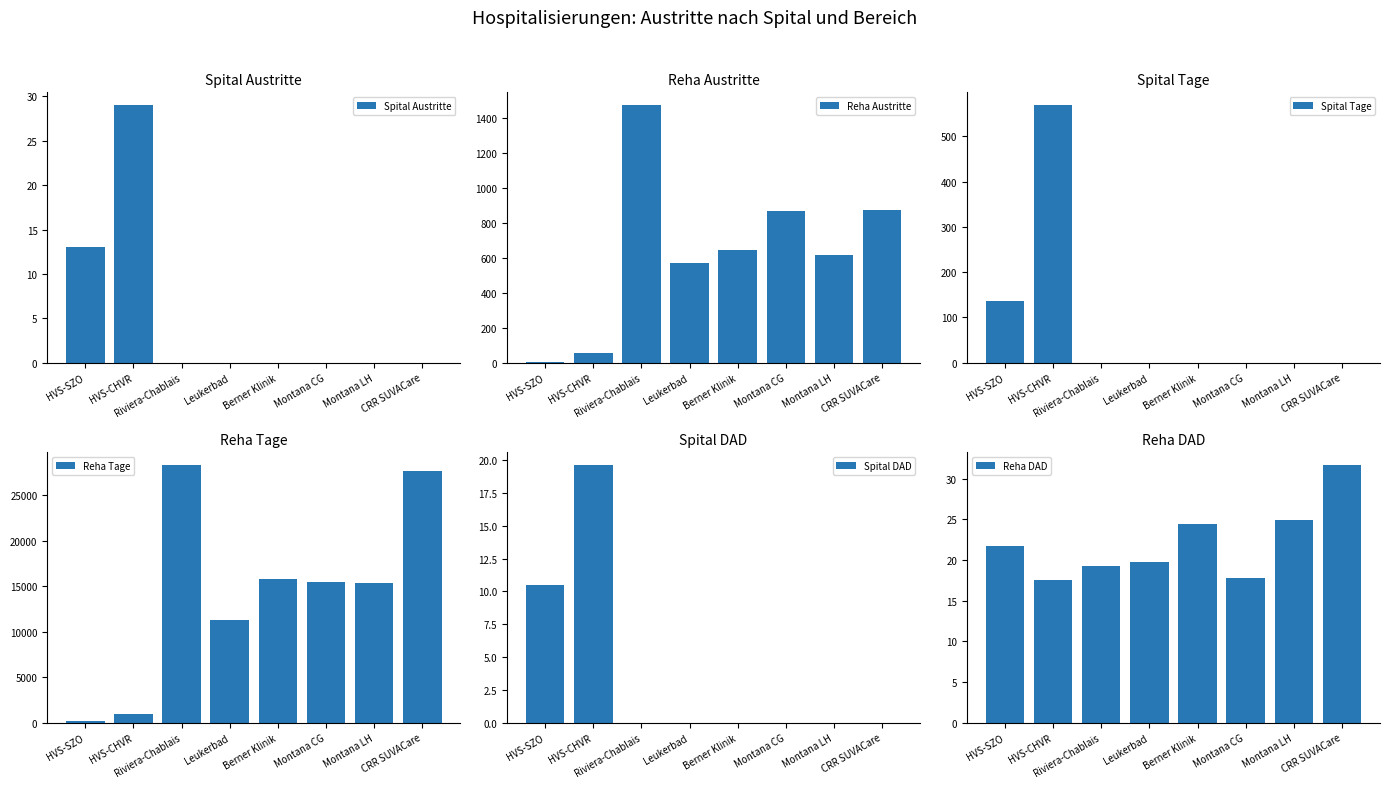

The value of Spital DAD at Montana CG is -12.5. True or false?

False